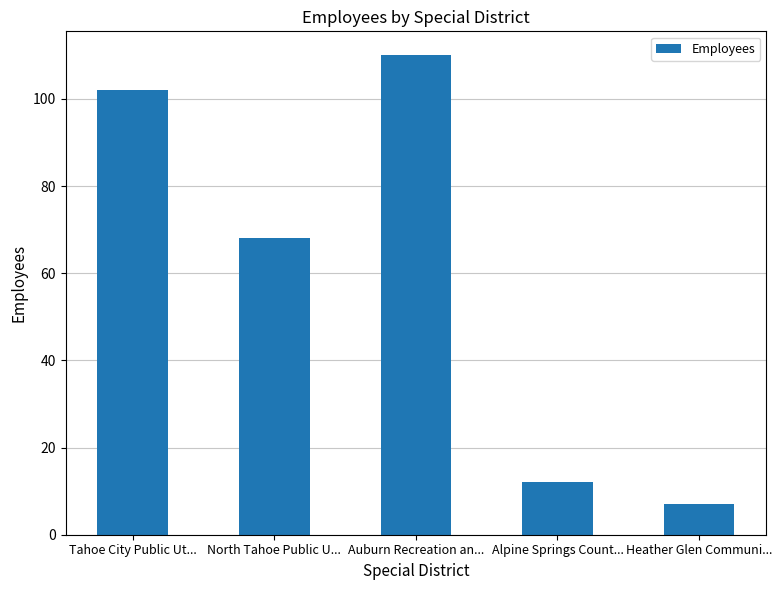

Reading left to right, list all the values displayed in this chart.

Tahoe City Public Ut...=102	North Tahoe Public U...=68	Auburn Recreation an...=110	Alpine Springs Count...=12	Heather Glen Communi...=7